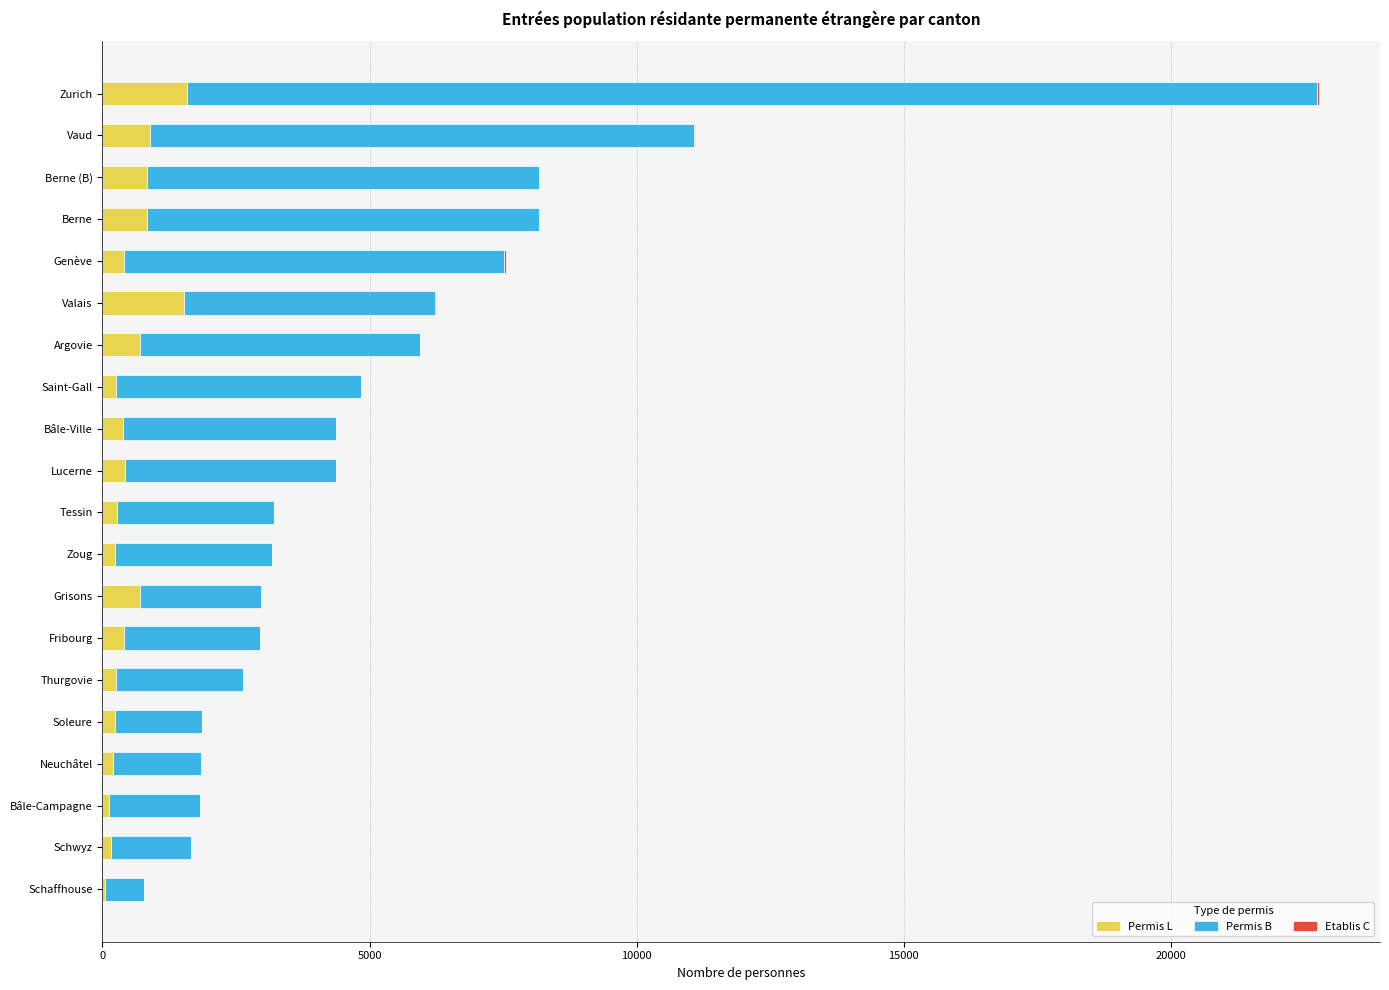

What is the maximum value for Permis L?

1591